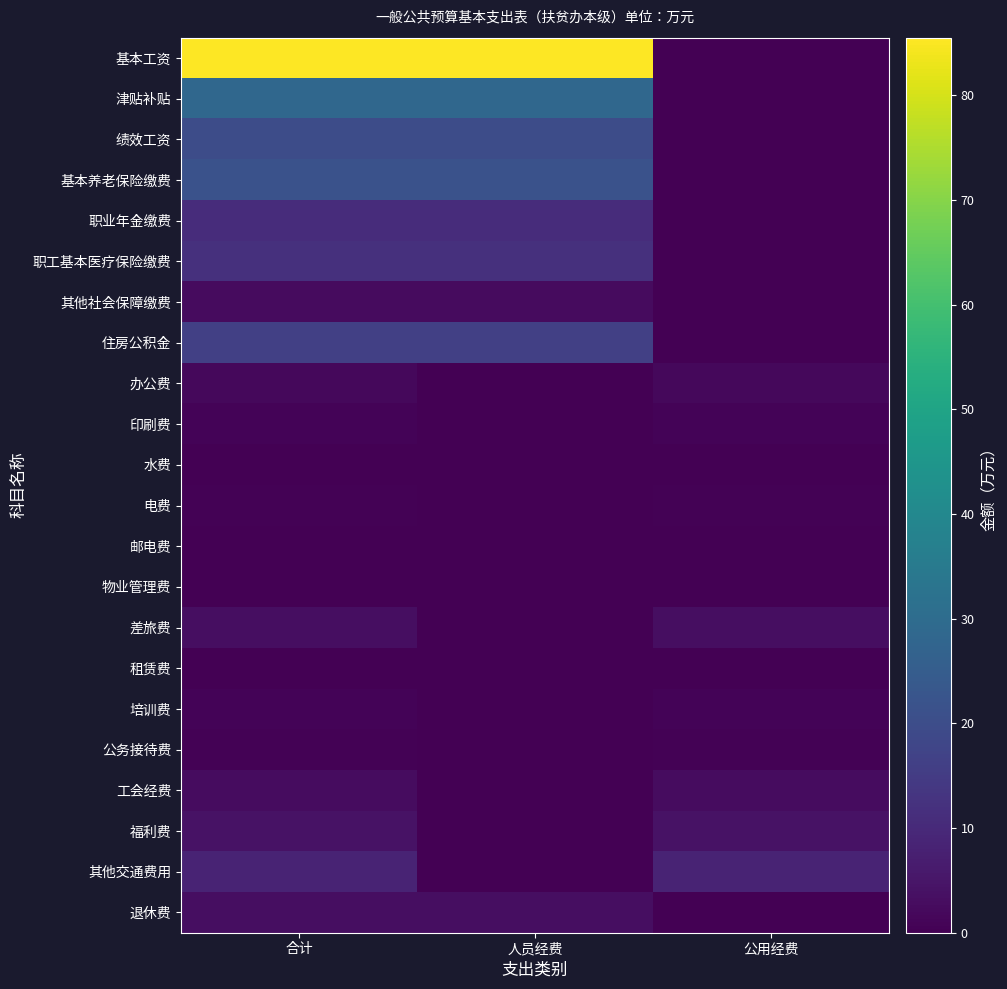

Which category has the lowest value across all series?

公用经费